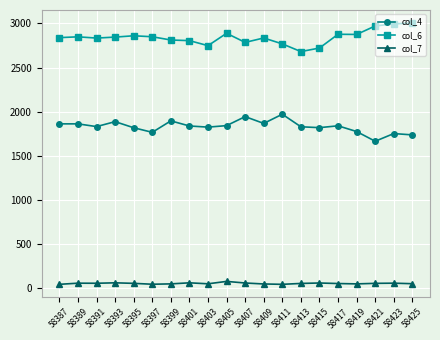

True or false: col_4 has more than 2 points higher than both neighbors.

True